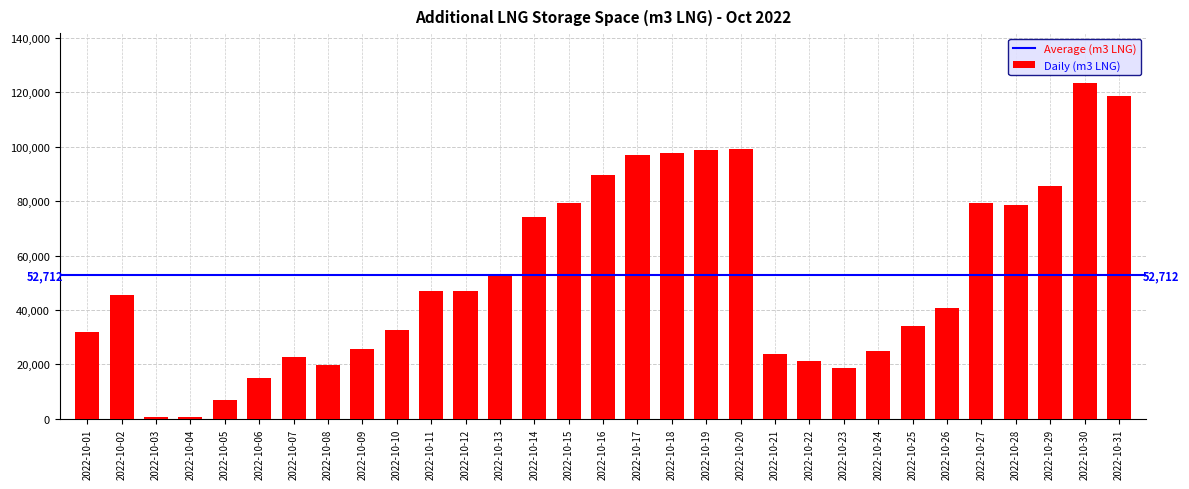

Is it true that the value at 2022-10-17 is 97004.0?

True